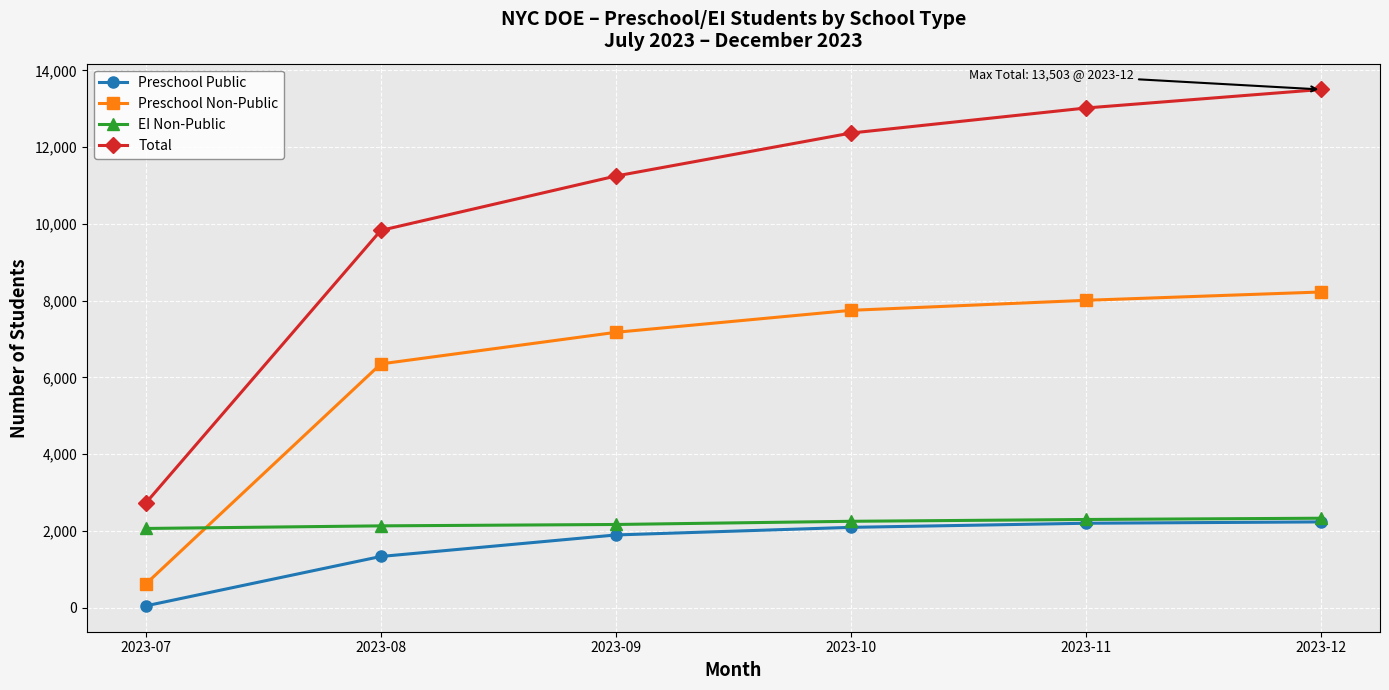

Which label corresponds to the largest value in the chart?

2023-12